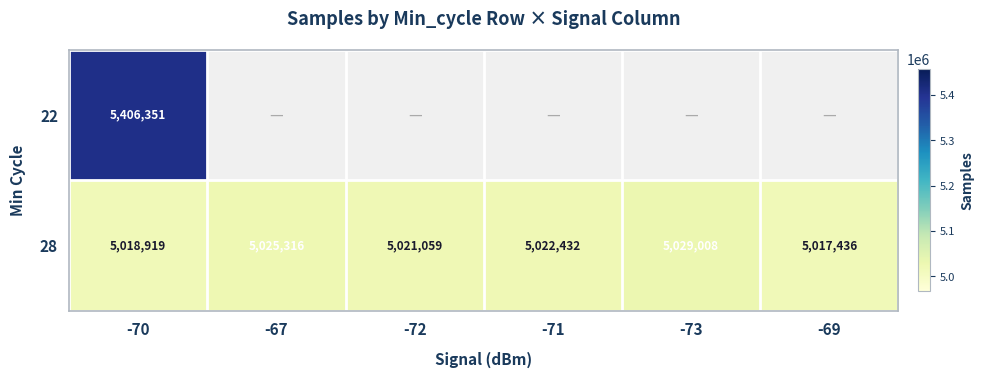

The 28 series shows 1511526 at -70. True or false?

False